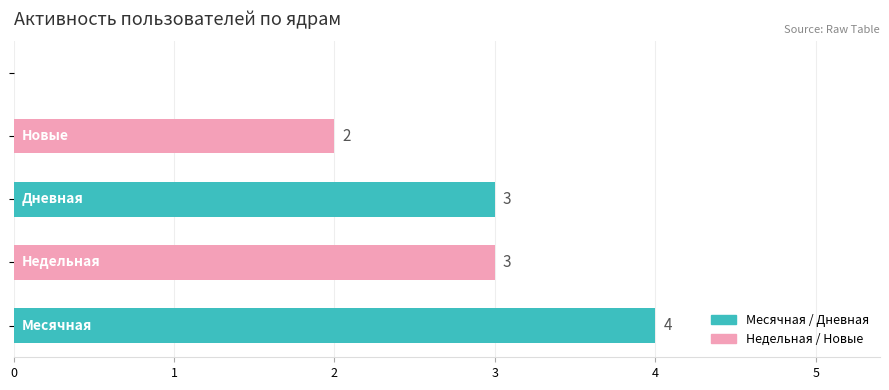

Between 1 and 5, which series saw the biggest shift?

Месячная